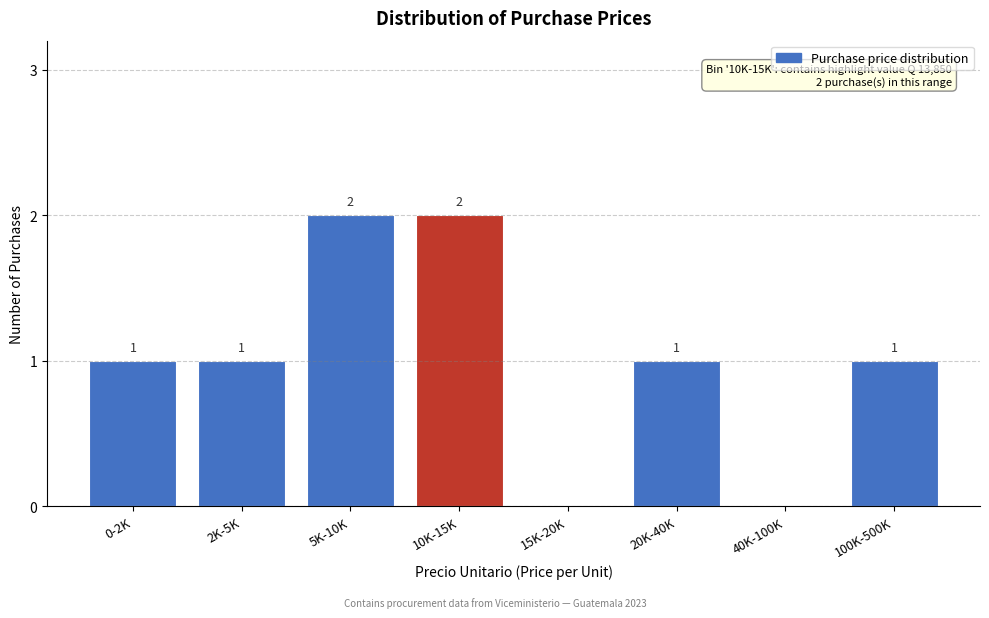

Reading left to right, extract all data points from this chart.

0-2K=1	2K-5K=1	5K-10K=2	10K-15K=2	15K-20K=0	20K-40K=1	40K-100K=0	100K-500K=1